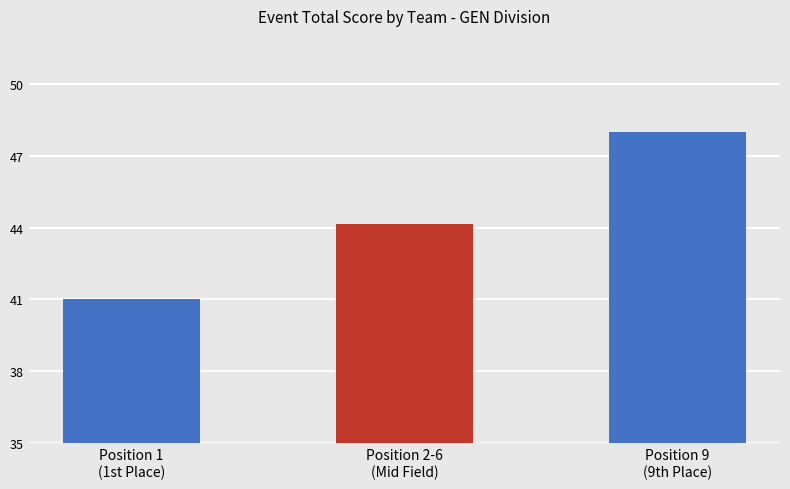

What is the label of the 3rd bar from the left?

Position 9
(9th Place)